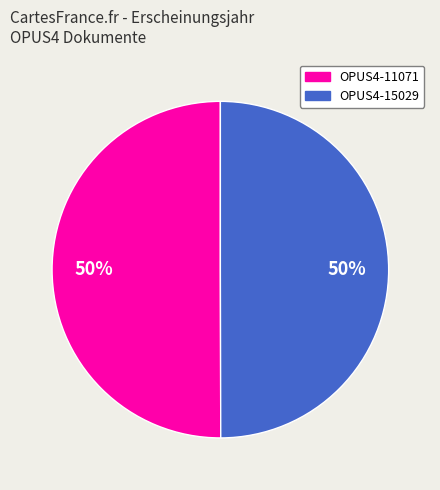

What is the ratio of the value at OPUS4-15029 to the value at OPUS4-11071?

1.0